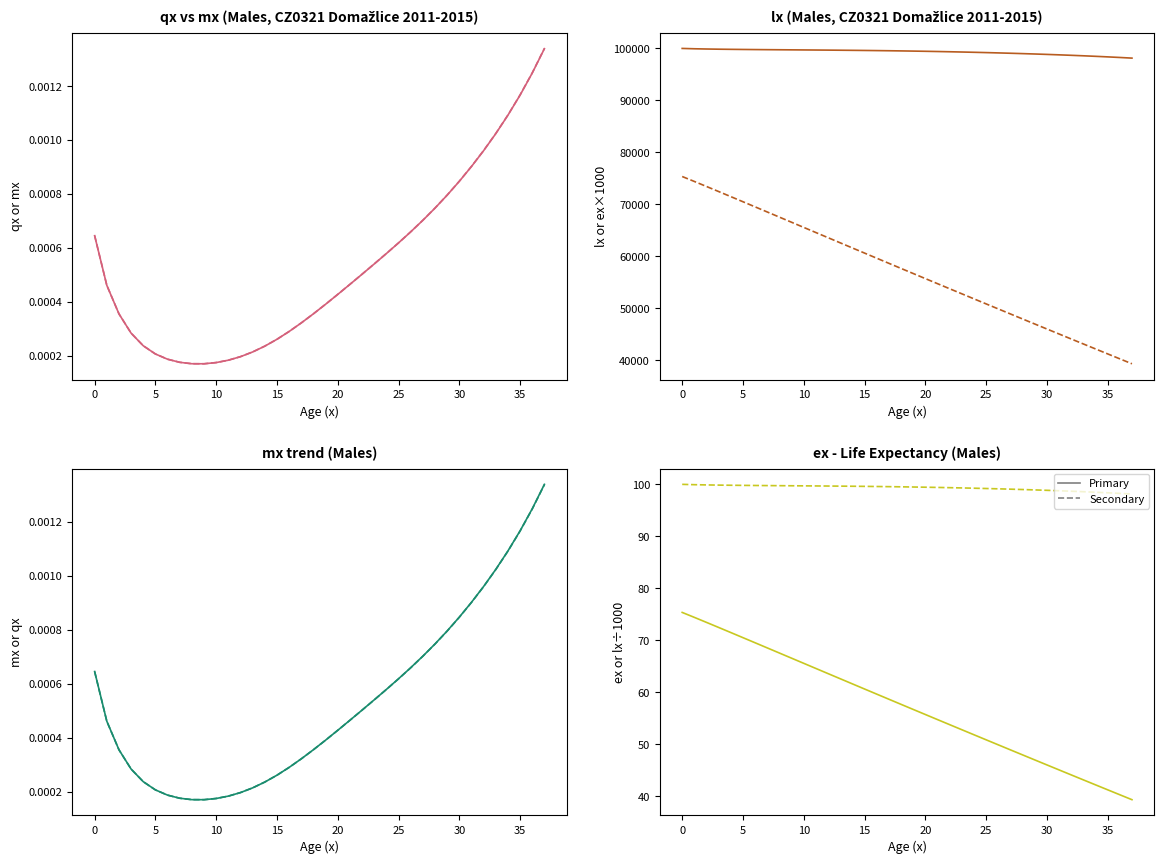

What is the label of the 20th point from the left?

19